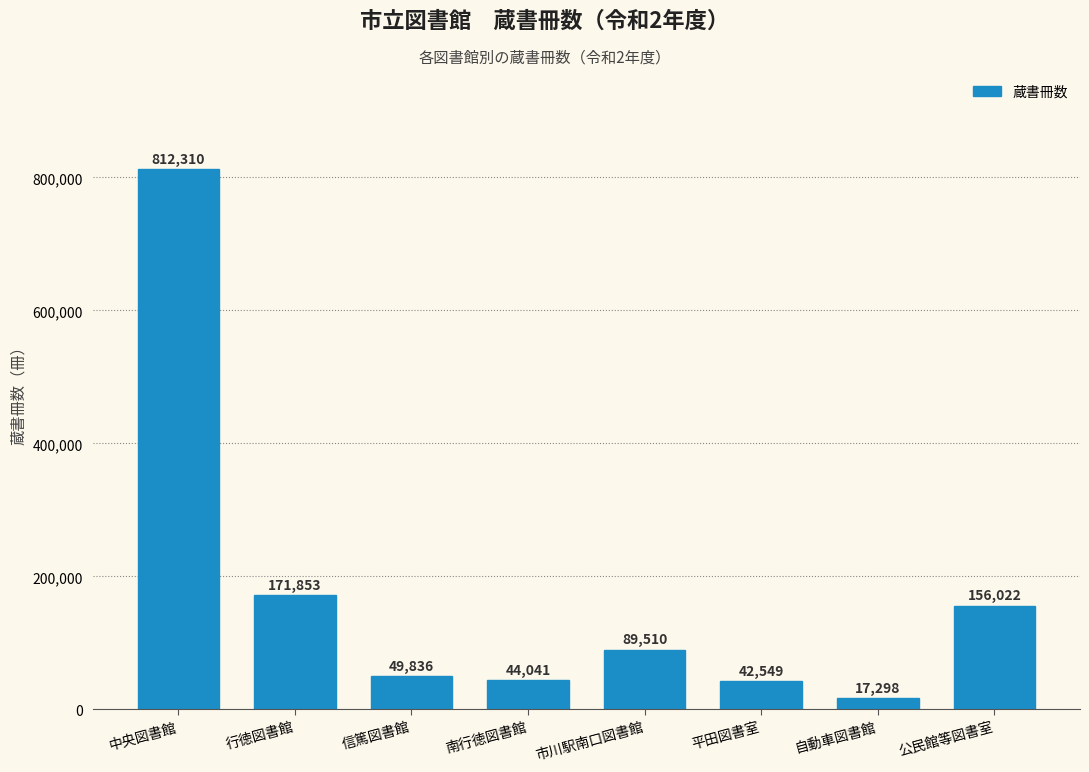

Reading right to left, what are all the values shown in this chart?

156022	17298	42549	89510	44041	49836	171853	812310